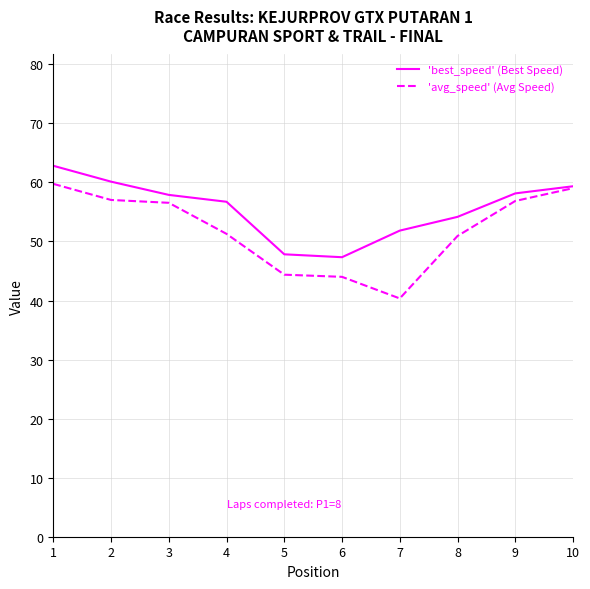

Which category has the highest value in the 'best_speed' (Best Speed) series?

1